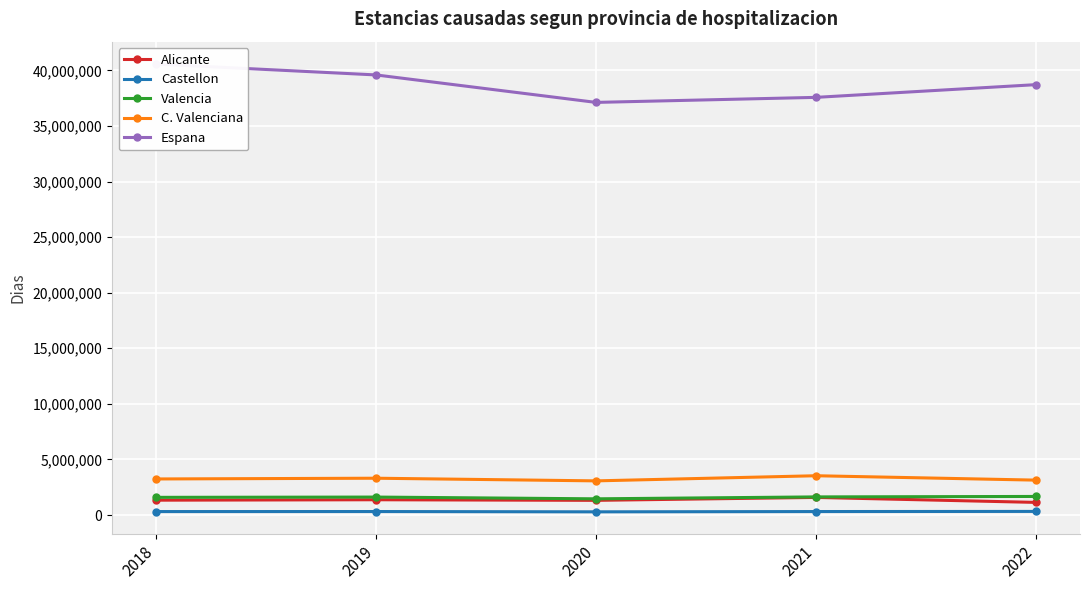

Reading right to left, what are all the values shown in this chart?

Alicante: 2022=1139261	2021=1586969	2020=1323499	2019=1377734	2018=1338632
Castellon: 2022=328536	2021=316297	2020=291191	2019=317867	2018=314832
Valencia: 2022=1674353	2021=1633106	2020=1460582	2019=1618268	2018=1593653
C. Valenciana: 2022=3142150	2021=3536372	2020=3075272	2019=3313869	2018=3247117
Espana: 2022=38711135	2021=37567211	2020=37114355	2019=39584782	2018=40563057